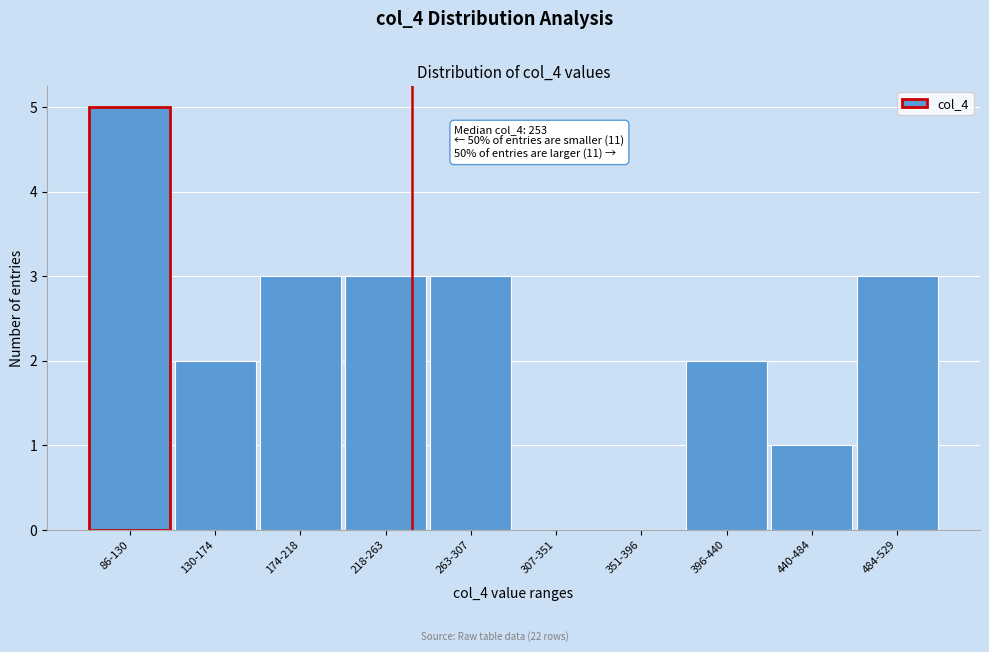

Reading right to left, what are all the values shown in this chart?

484-529=3	440-484=1	396-440=2	351-396=0	307-351=0	263-307=3	218-263=3	174-218=3	130-174=2	86-130=5